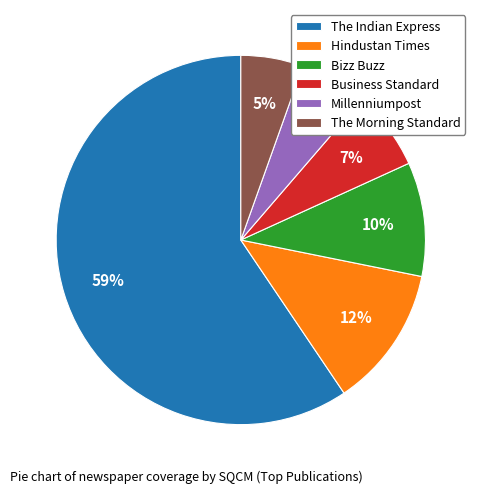

True or false: The Morning Standard accounts for 12% of the total.

False